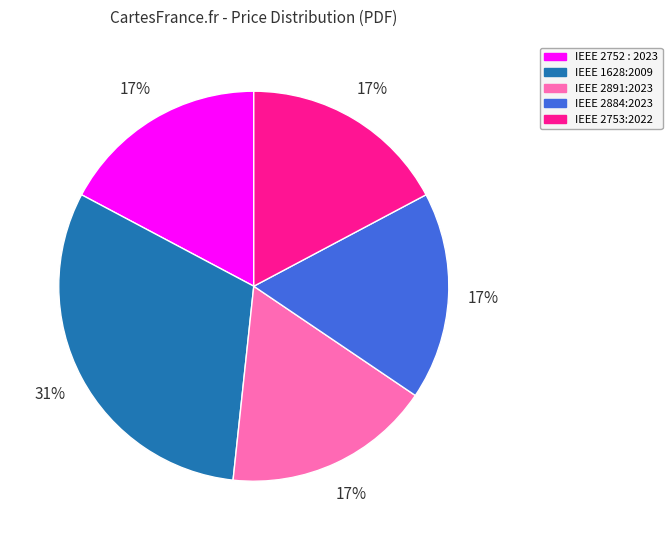

How many segments does this pie chart have?

5